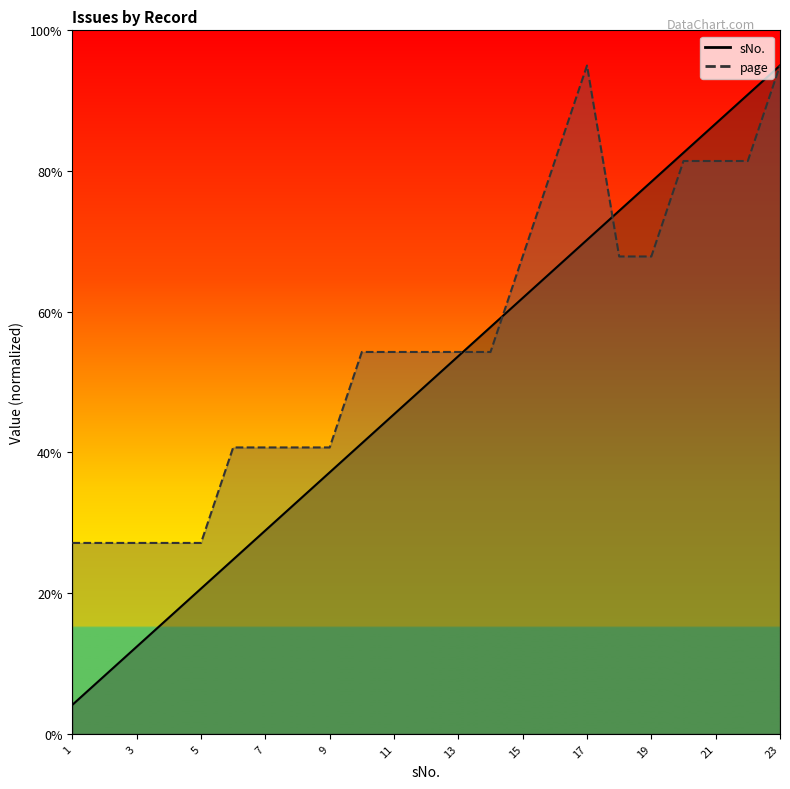

Which has a higher value, 16 or 13?

16